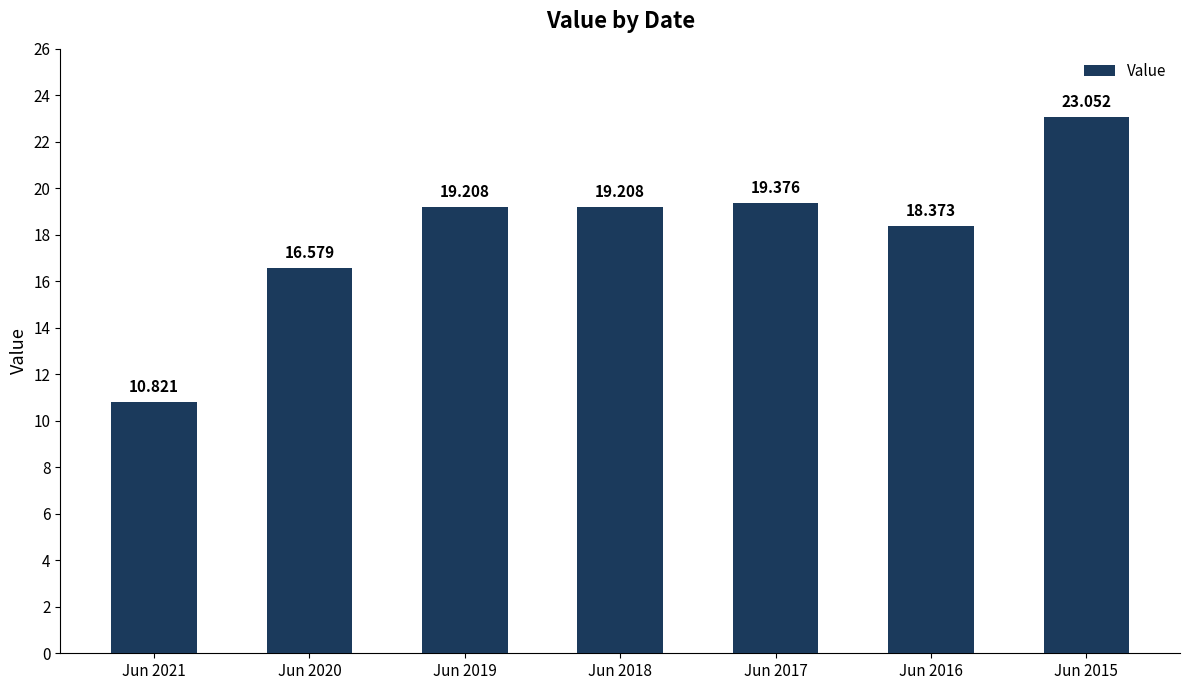

Reading right to left, what are all the values shown in this chart?

23.1	18.4	19.4	19.2	19.2	16.6	10.8